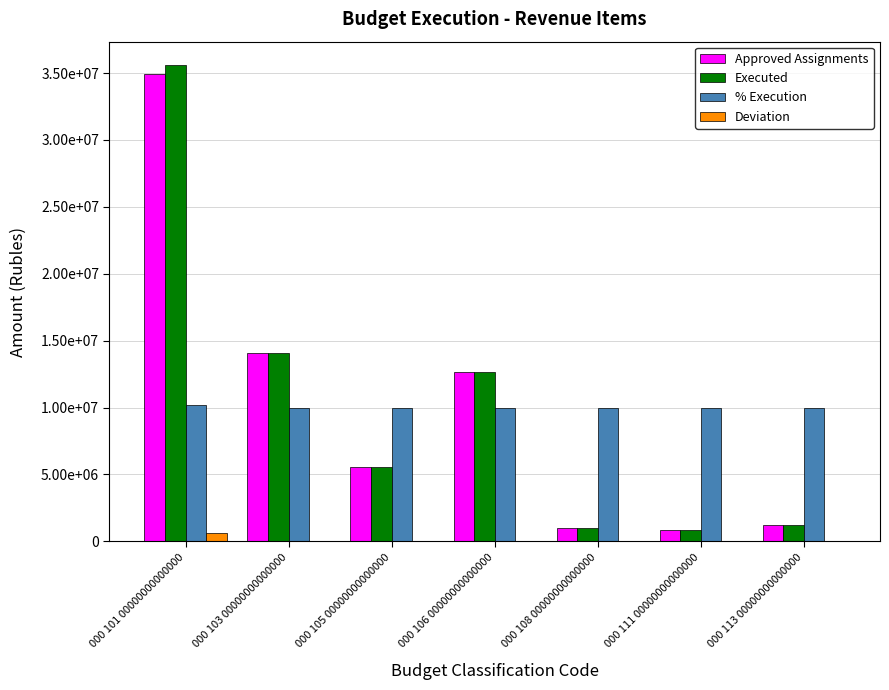

What are all the series names shown in the legend?

Approved Assignments, Executed, % Execution, Deviation